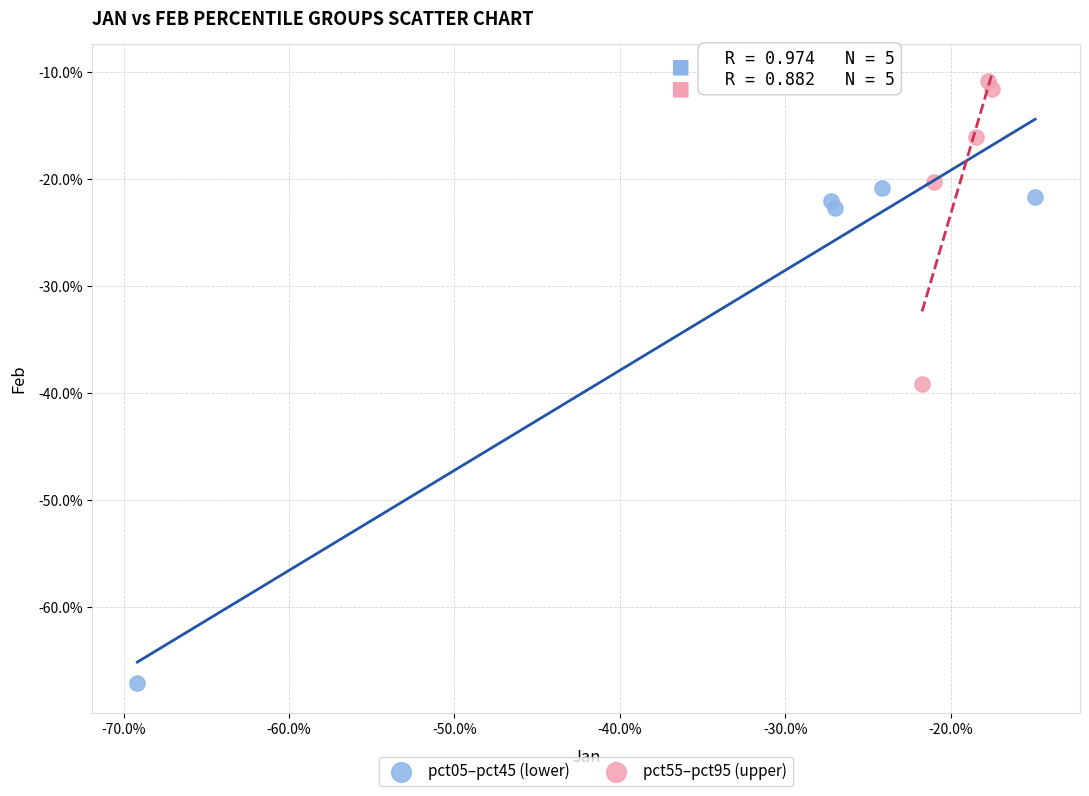

Which series contains the lowest Y value?

pct05–pct45 (lower)